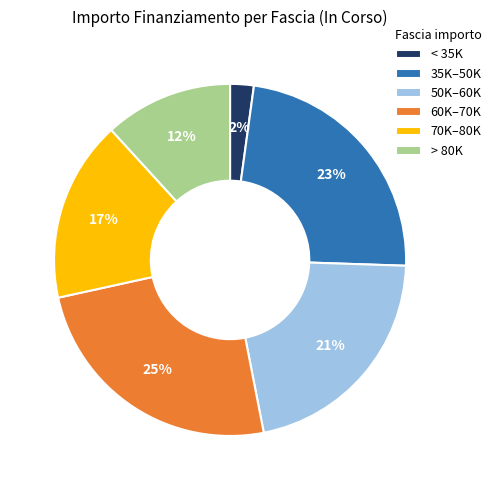

Which has a higher value, 70K–80K or < 35K?

70K–80K